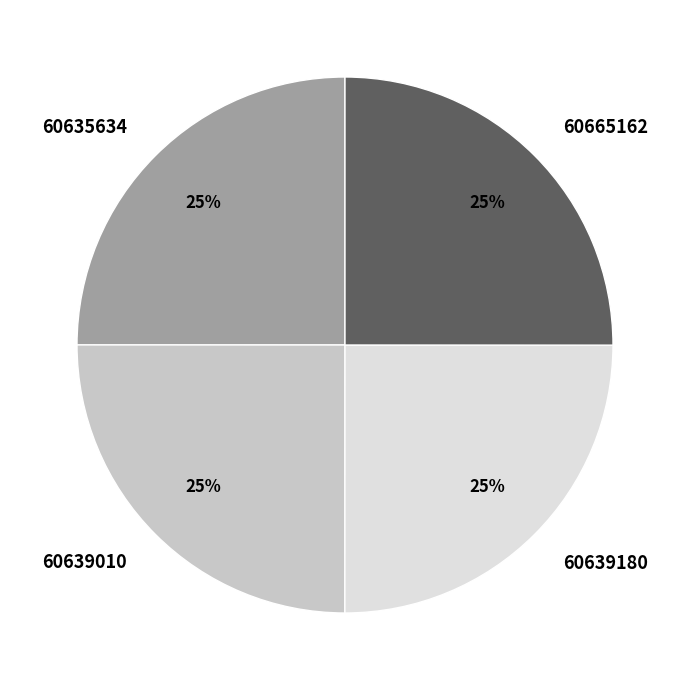

To the nearest percent, what is the average slice percentage?

25%